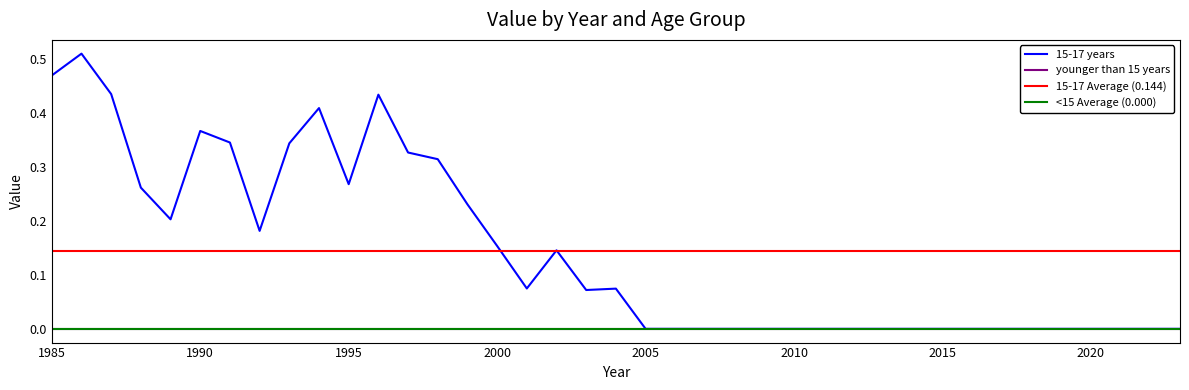

Count the number of values greater than 0.

20